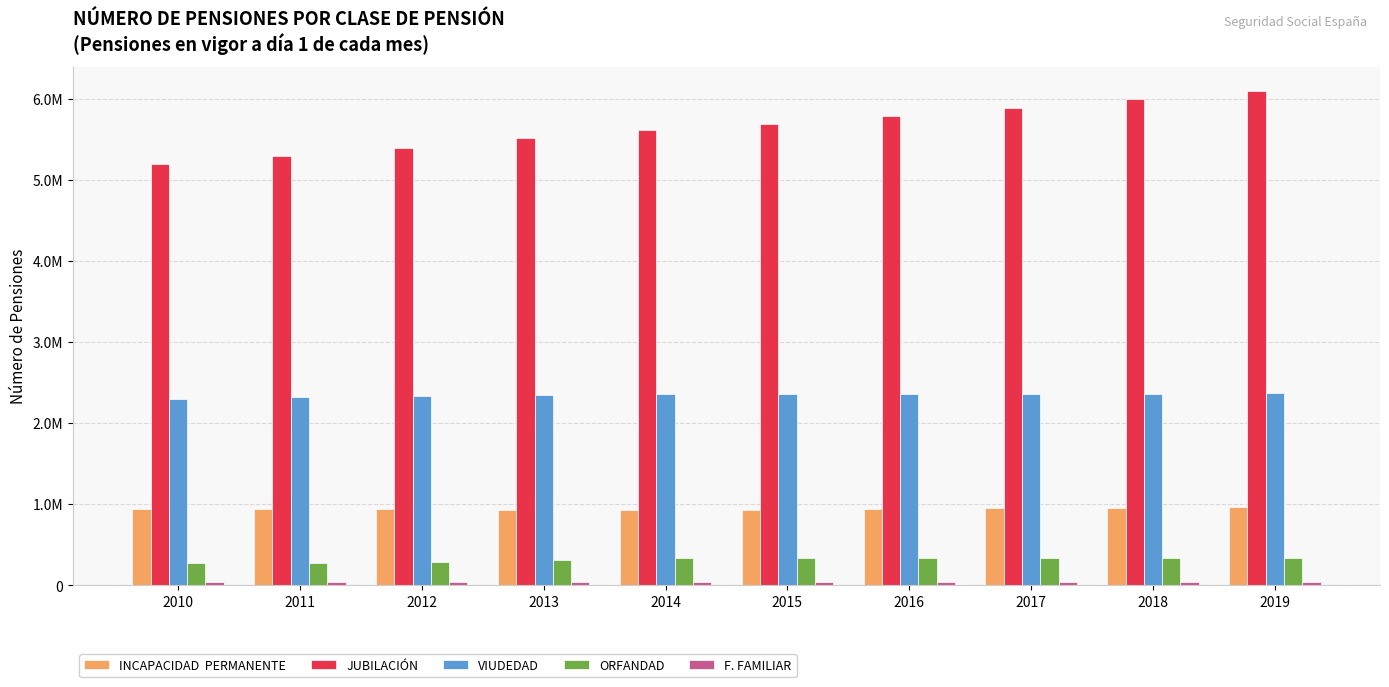

Does the chart contain stacked bars?

No